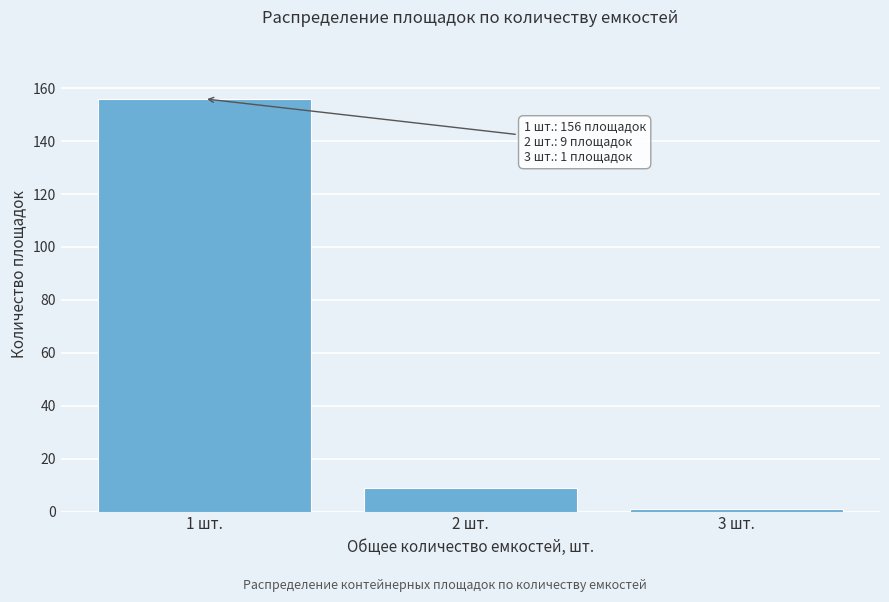

Reading left to right, extract all data points from this chart.

156	9	1